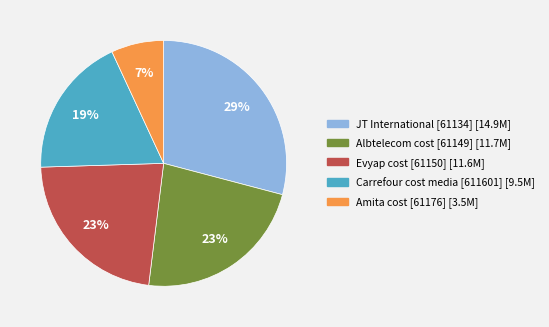

To the nearest percent, what is the average slice percentage?

20%